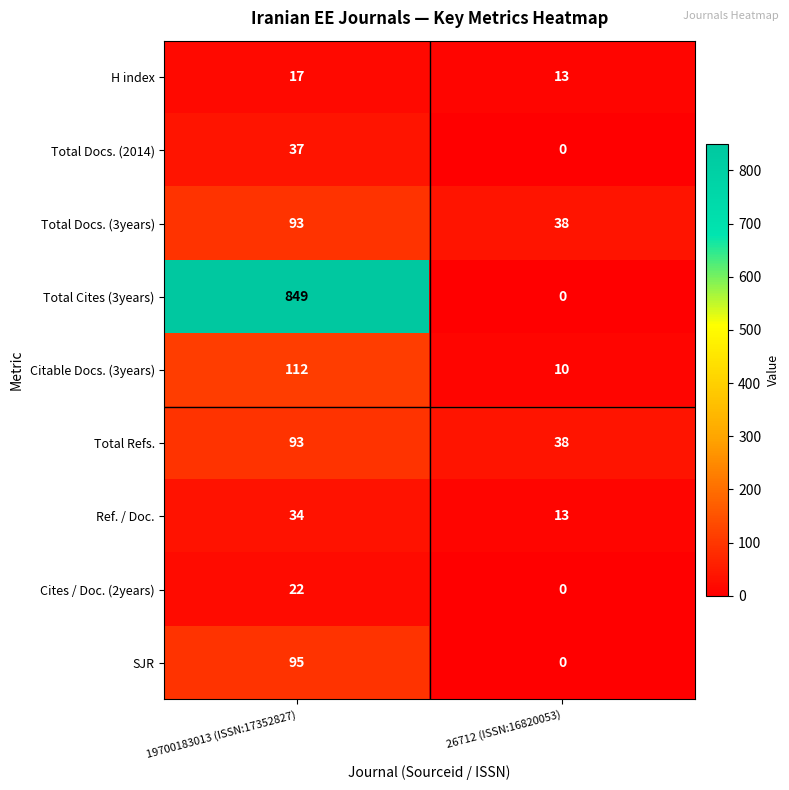

What is the total value across all series at 26712 (ISSN:16820053)?

112